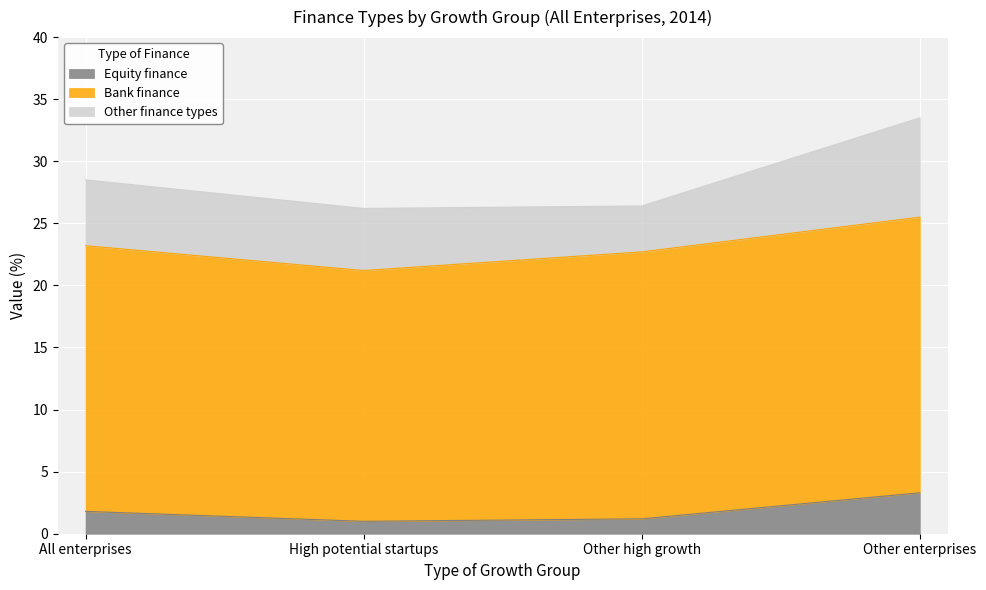

In Bank finance, how many points are lower than both neighbors (excluding endpoints)?

1